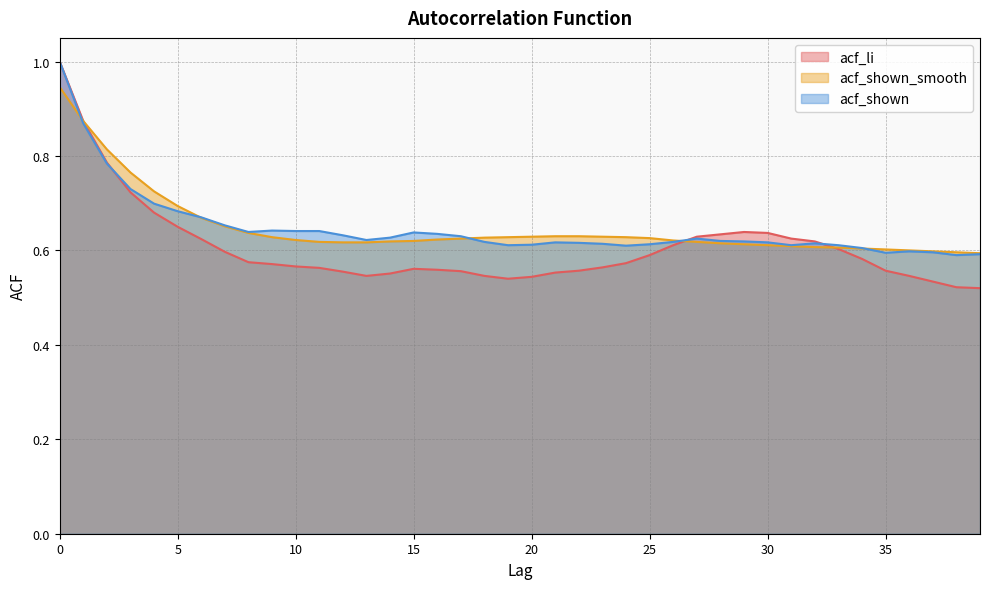

Rank the series by their maximum value, from highest to lowest.

acf_li, acf_shown, acf_shown_smooth